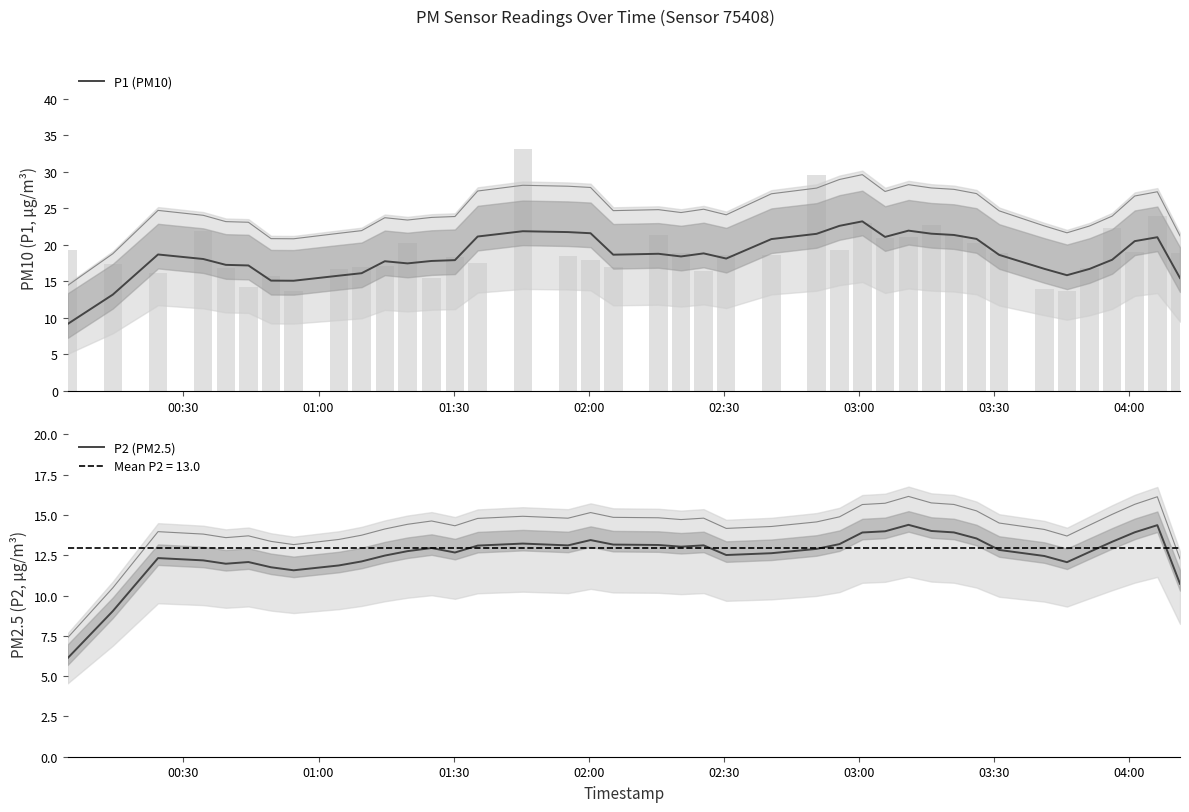

What is the maximum value for P2 (PM2.5)?

14.4